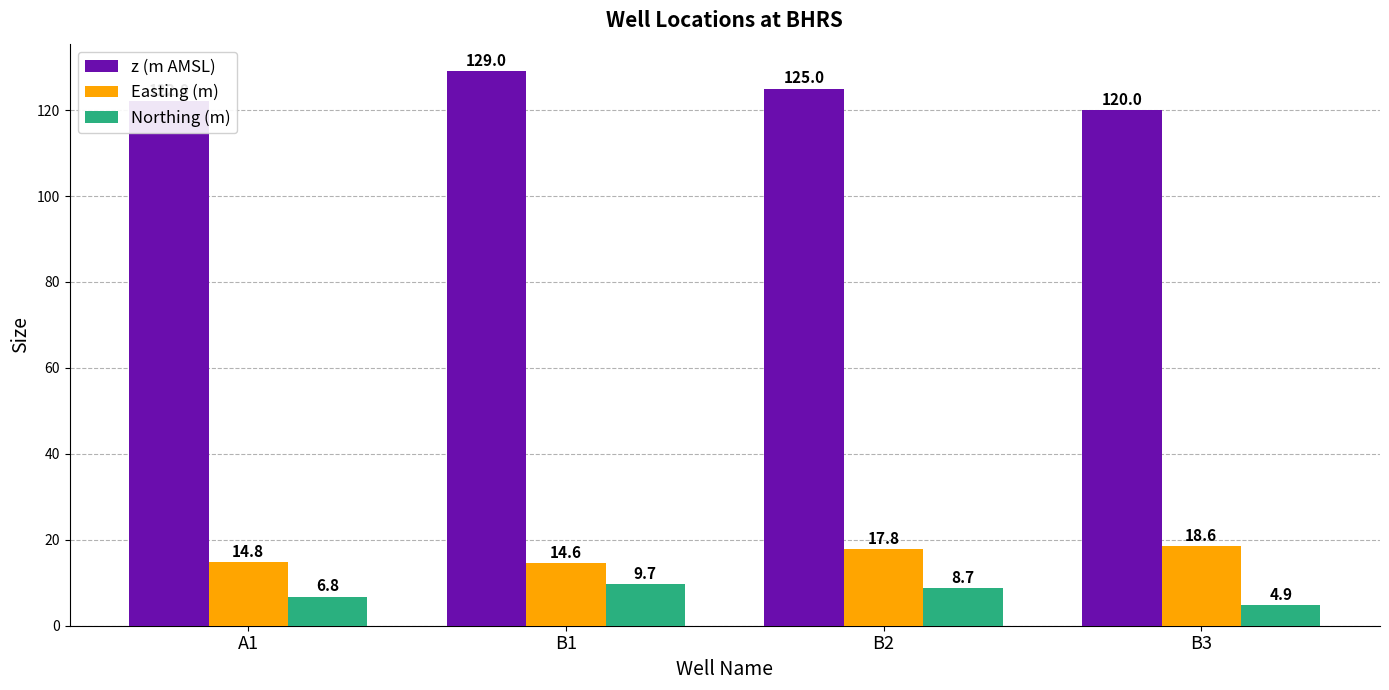

What is the average value of the z (m AMSL) series?

124.0